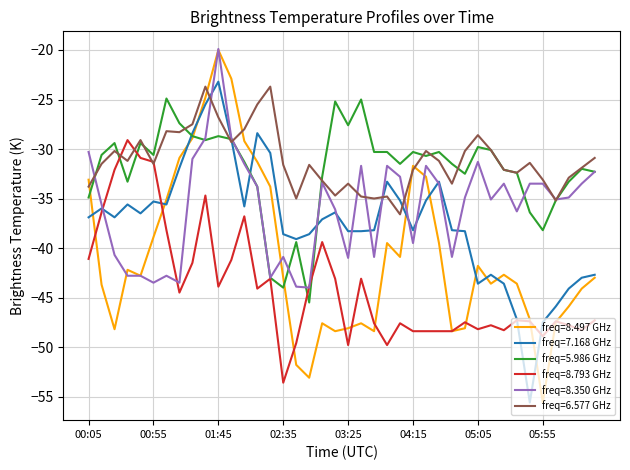

Which series has the widest spread of values?

freq=8.497 GHz